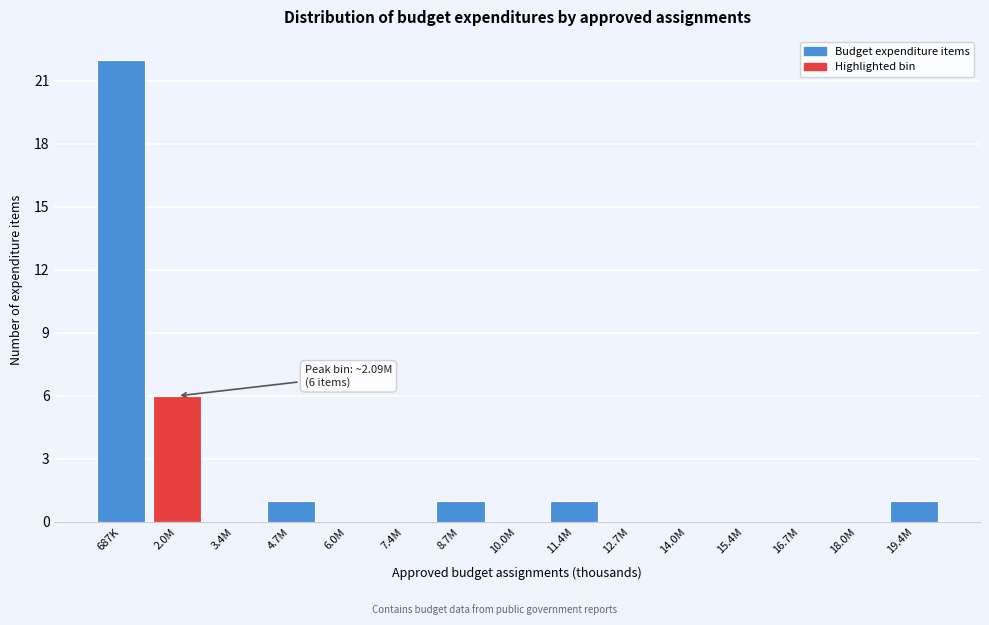

Reading right to left, transcribe all the data shown in this chart.

19.4M=1	18.0M=0	16.7M=0	15.4M=0	14.0M=0	12.7M=0	11.4M=1	10.0M=0	8.7M=1	7.4M=0	6.0M=0	4.7M=1	3.4M=0	2.0M=6	687K=22